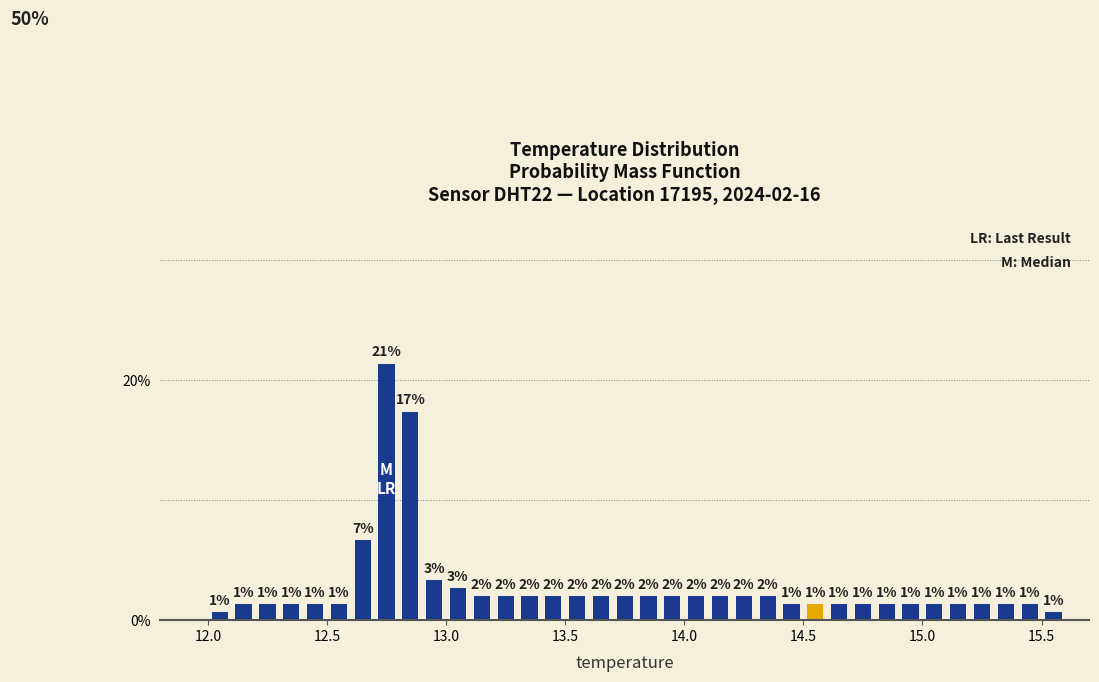

Read against the x-axis, roughly where is the centre of the tallest bar?

12.75